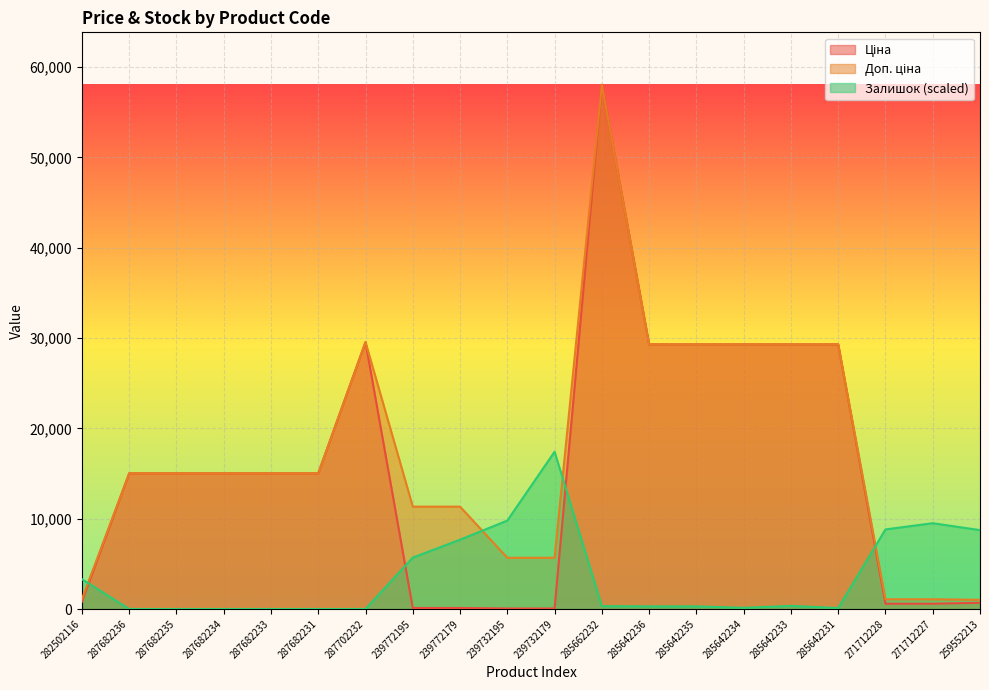

After their last crossing, which series has the higher values: Залишок or Доп. ціна?

Залишок